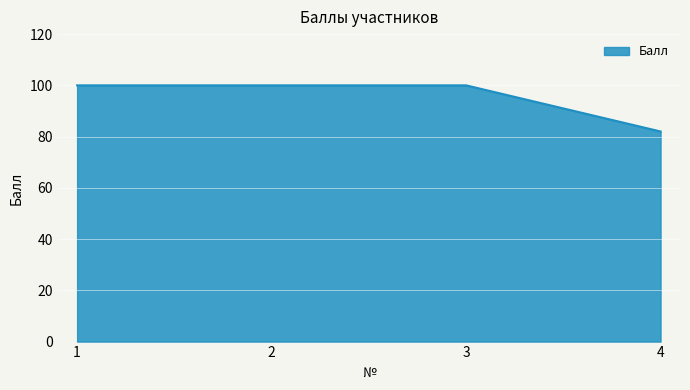

What is the ratio of the value at 2 to the value at 3?

1.0